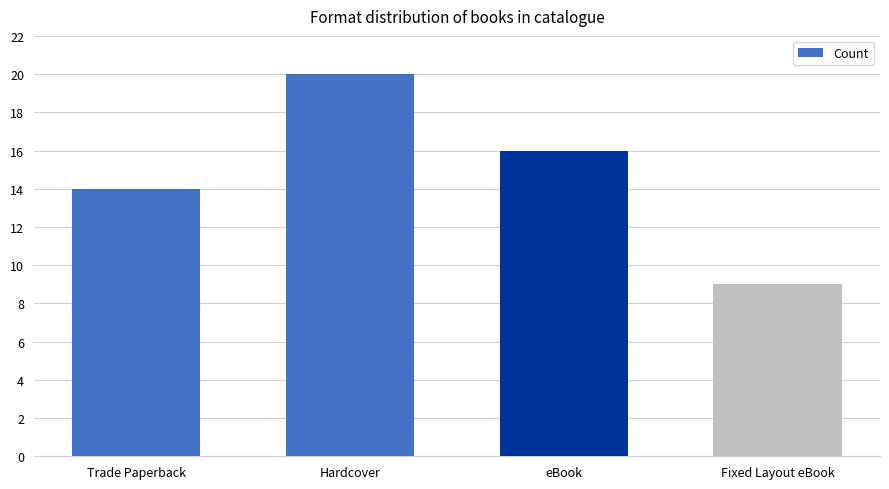

Does the chart contain any negative values?

No